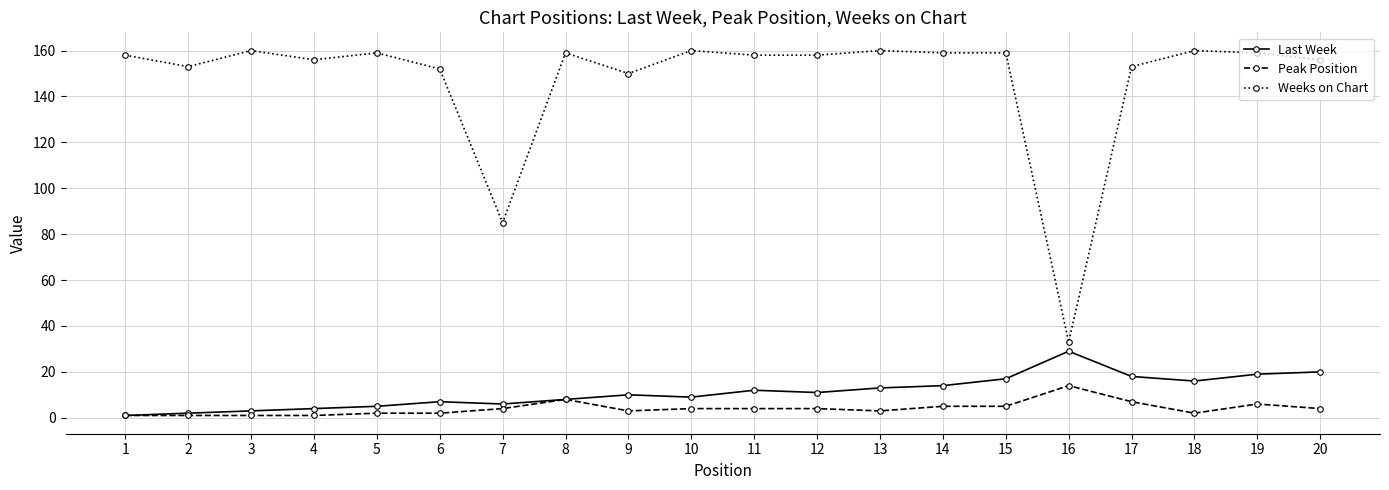

True or false: Peak Position and Weeks on Chart cross at least once.

False